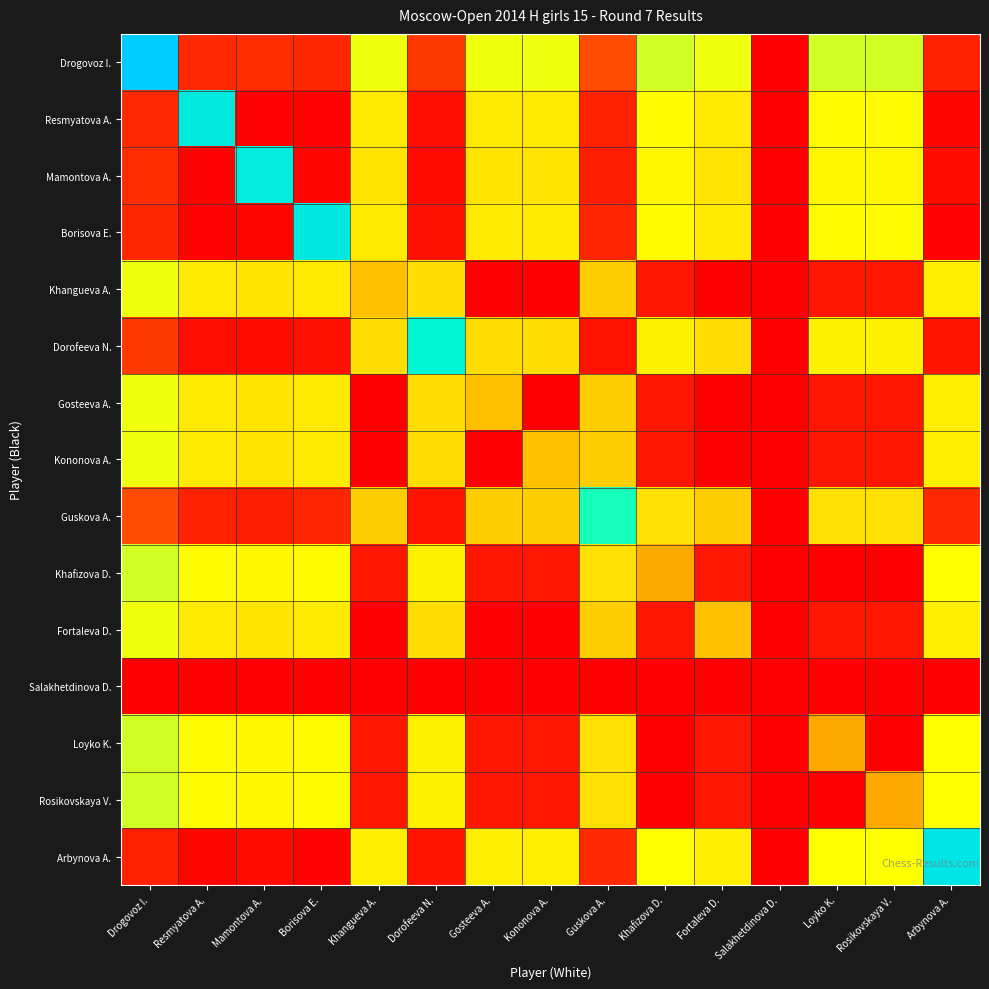

How many distinct data groups are displayed?

15